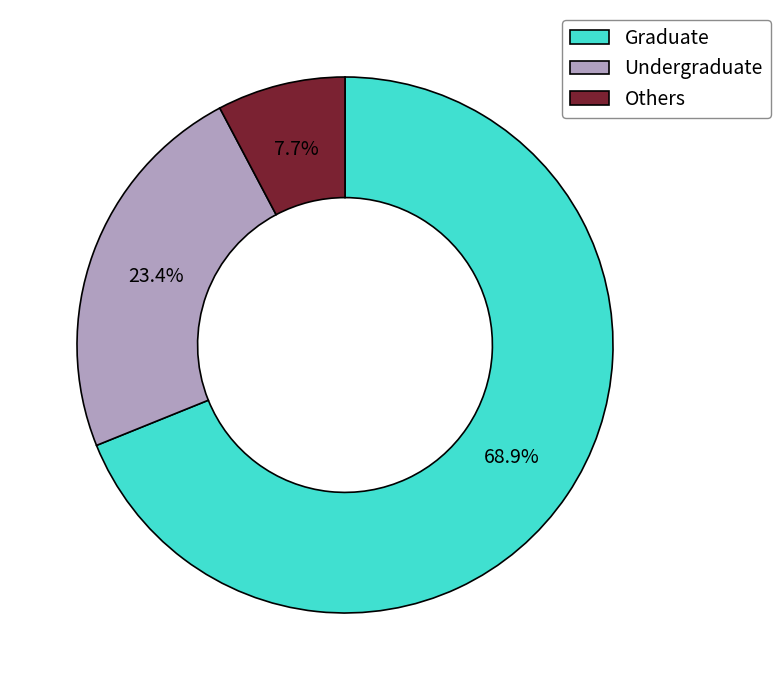

What is the smallest slice in the pie chart?

Others